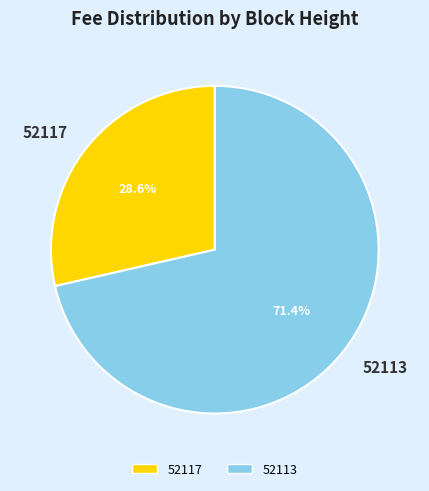

Is there any slice that represents more than half of the pie?

Yes